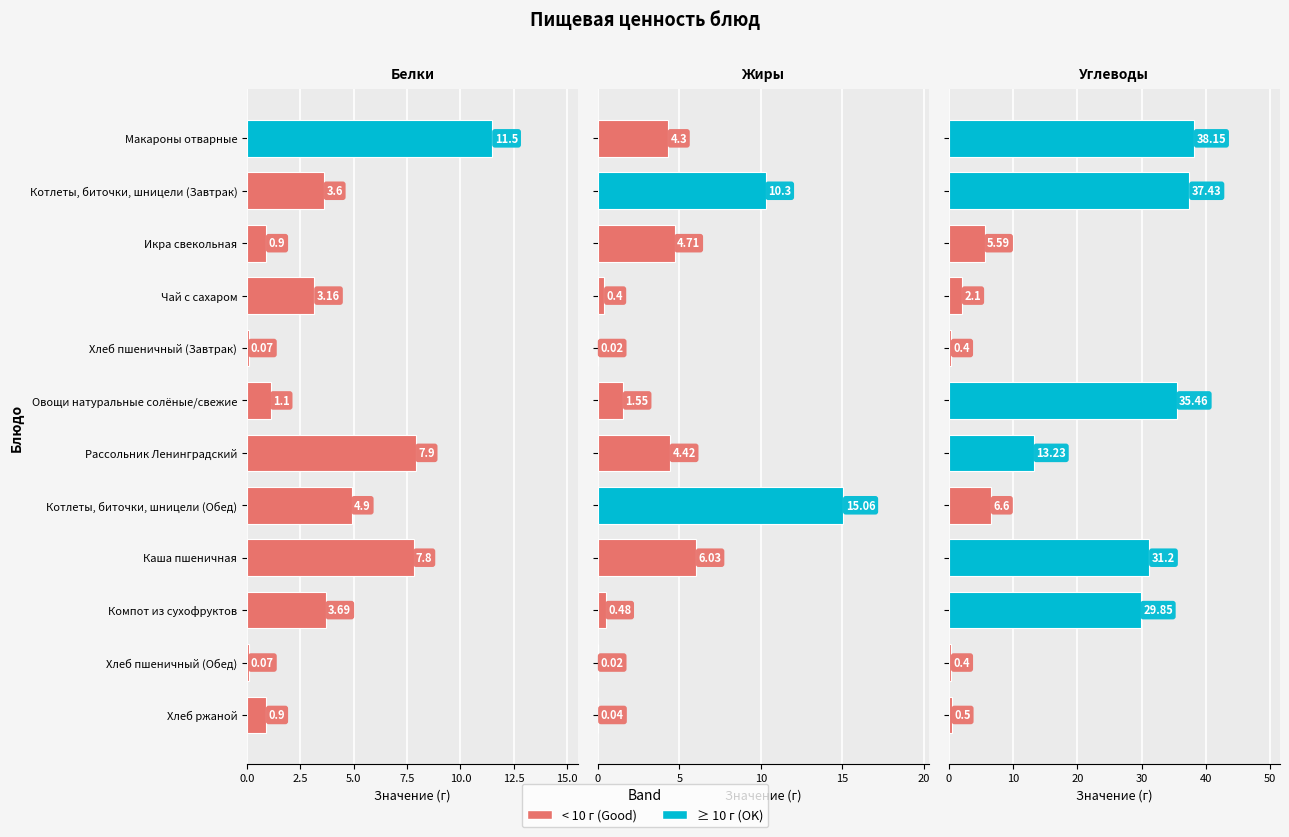

The Жиры series shows 4.7 at Икра свекольная. True or false?

True